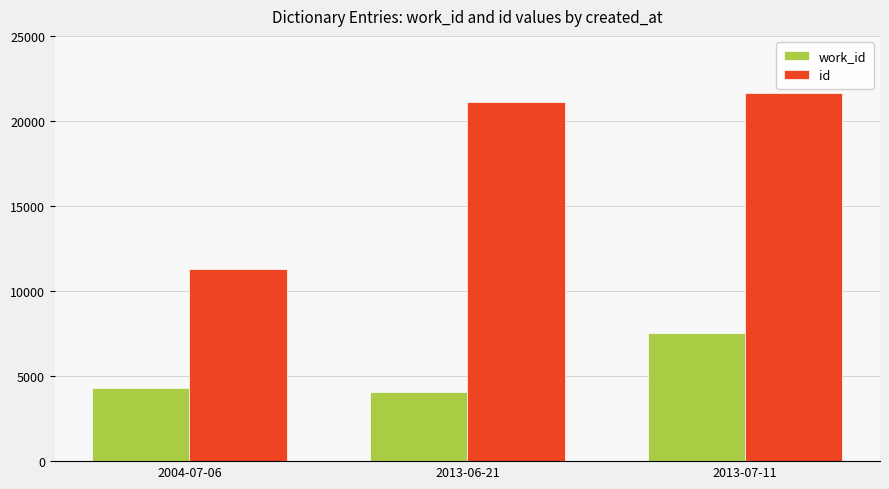

Between 2004-07-06 and 2013-06-21, which series saw the biggest shift?

id